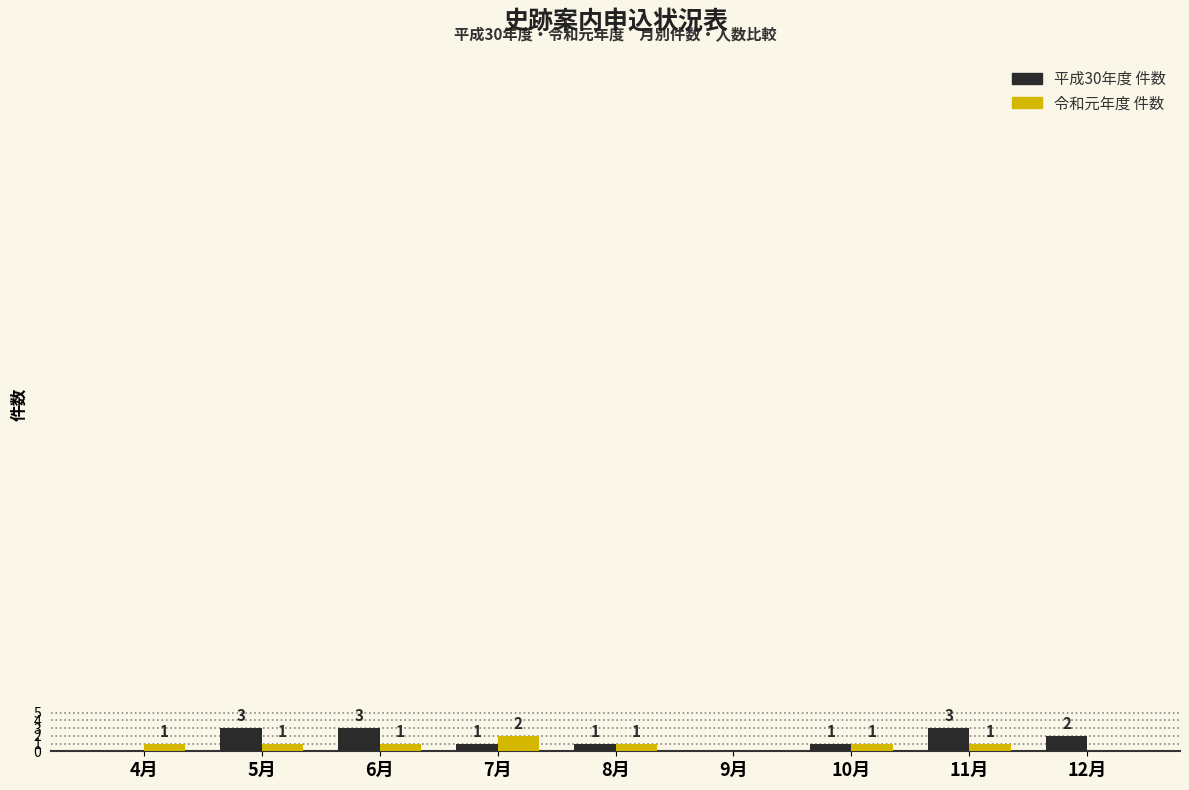

Reading right to left, list all the values displayed in this chart.

平成30年度 件数: 2	3	1	0	1	1	3	3	0
令和元年度 件数: 0	1	1	0	1	2	1	1	1